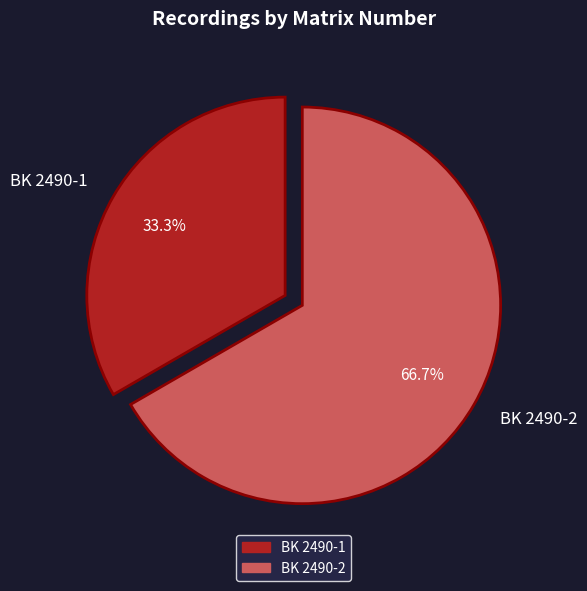

Is it true that BK 2490-1 is 41% of the pie?

False